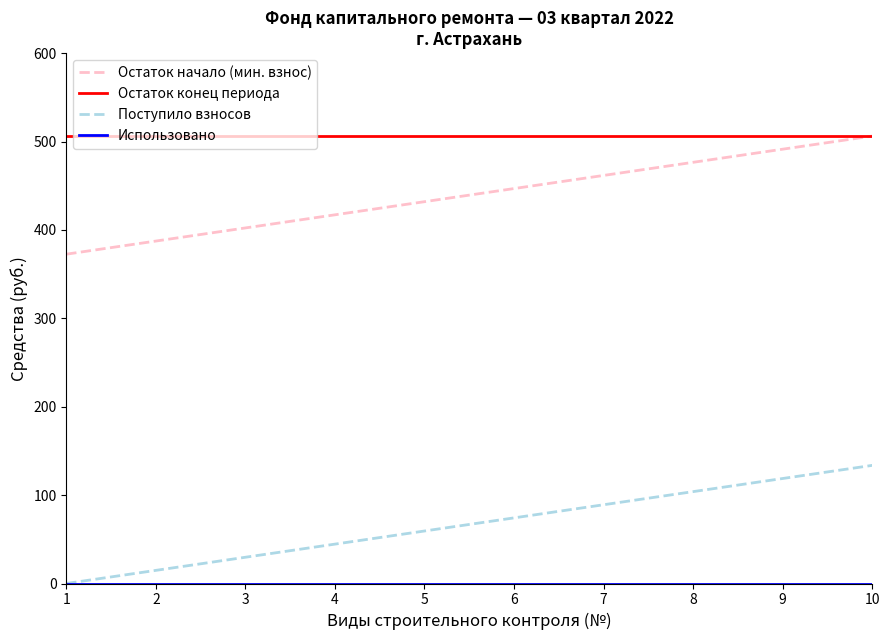

Does the chart have visible grid lines?

No